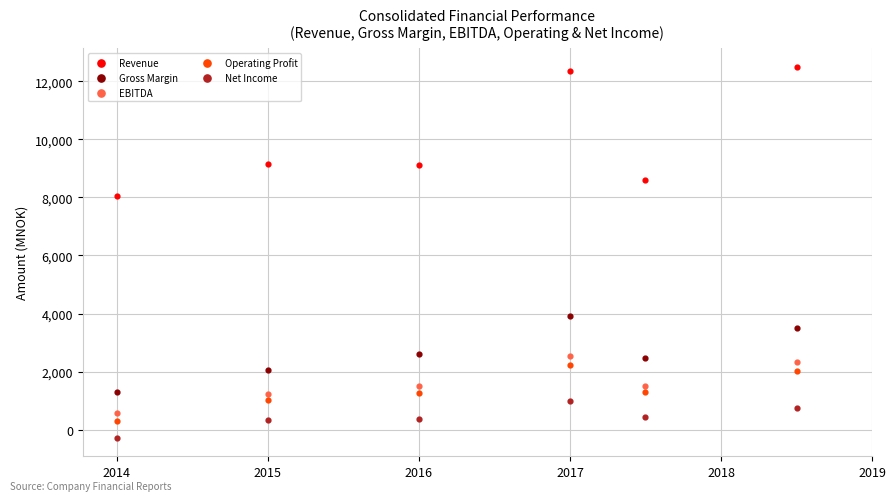

Which series has the widest spread of Y values?

Revenue